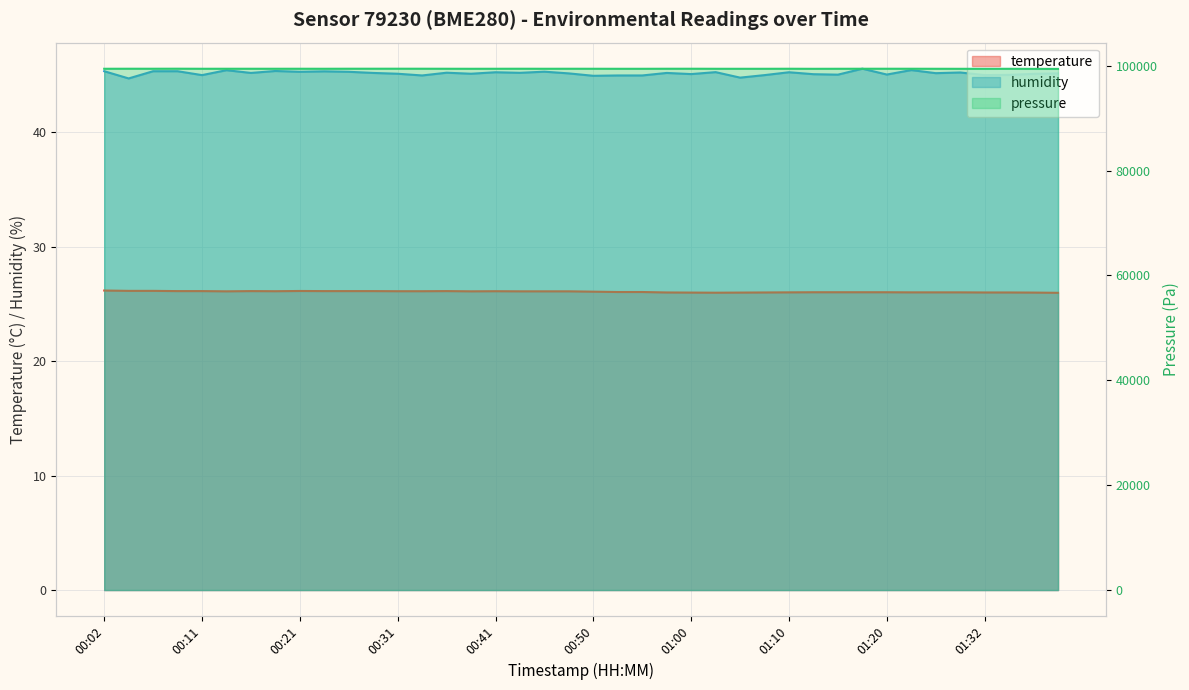

Which category has the lowest value across all series?

01:40